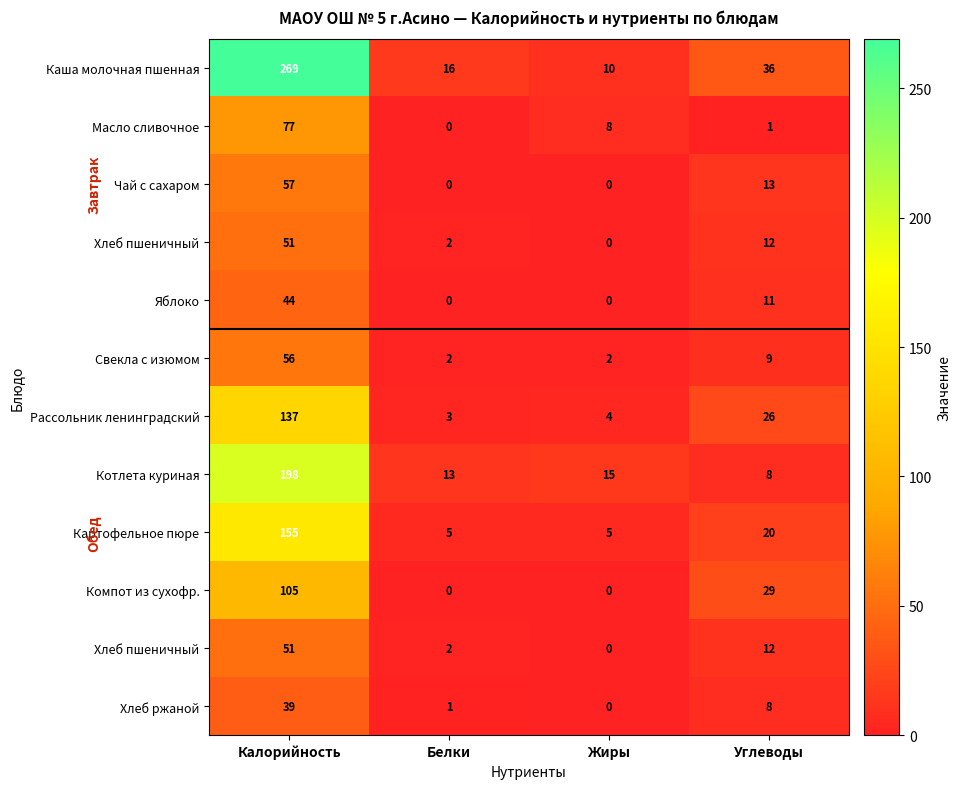

What is the total value across all series at Белки?

44